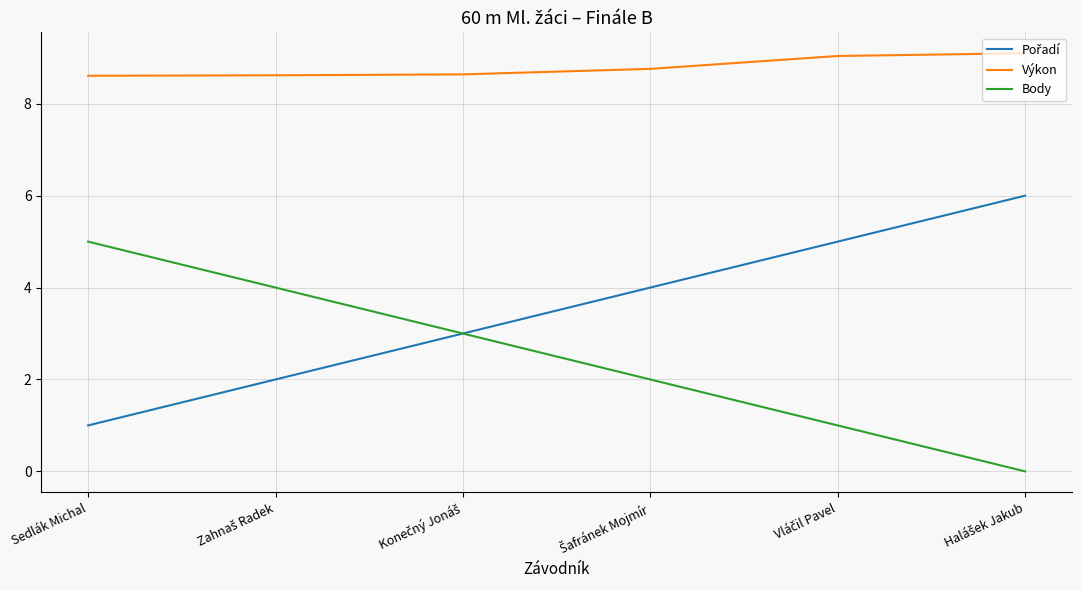

True or false: Body and Výkon intersect in this chart.

False